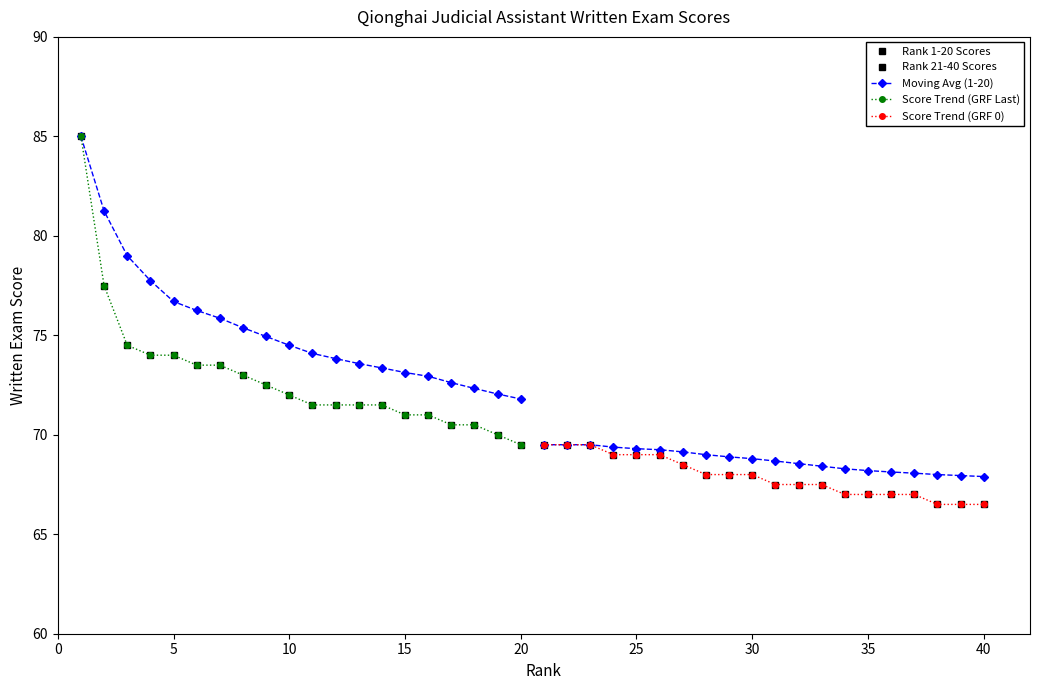

What is the value of the Rank 1-20 Scores point at the 3rd from the left?

74.5